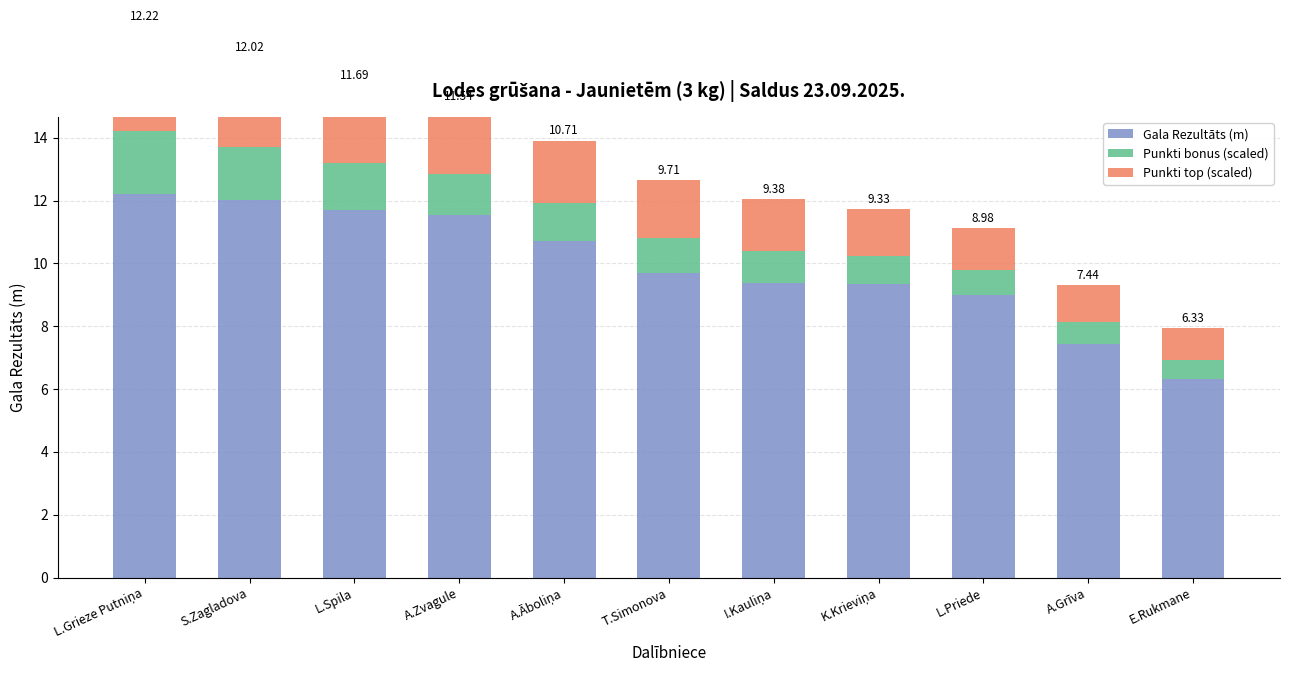

How many bars are there in total?

33